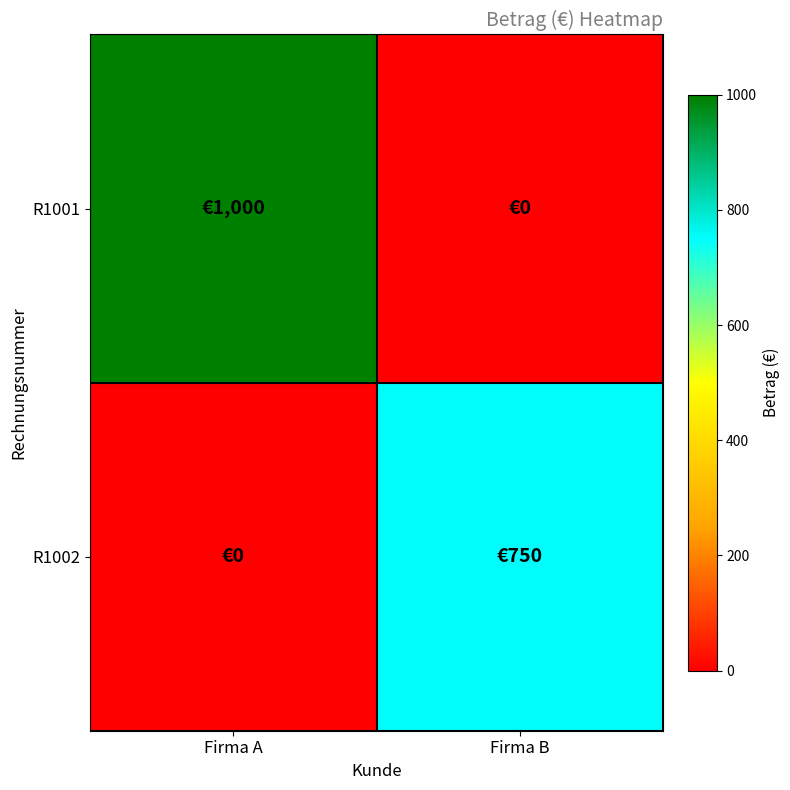

Reading left to right, what are all the values shown in this chart?

R1001: Firma A=1000	Firma B=0
R1002: Firma A=0	Firma B=750